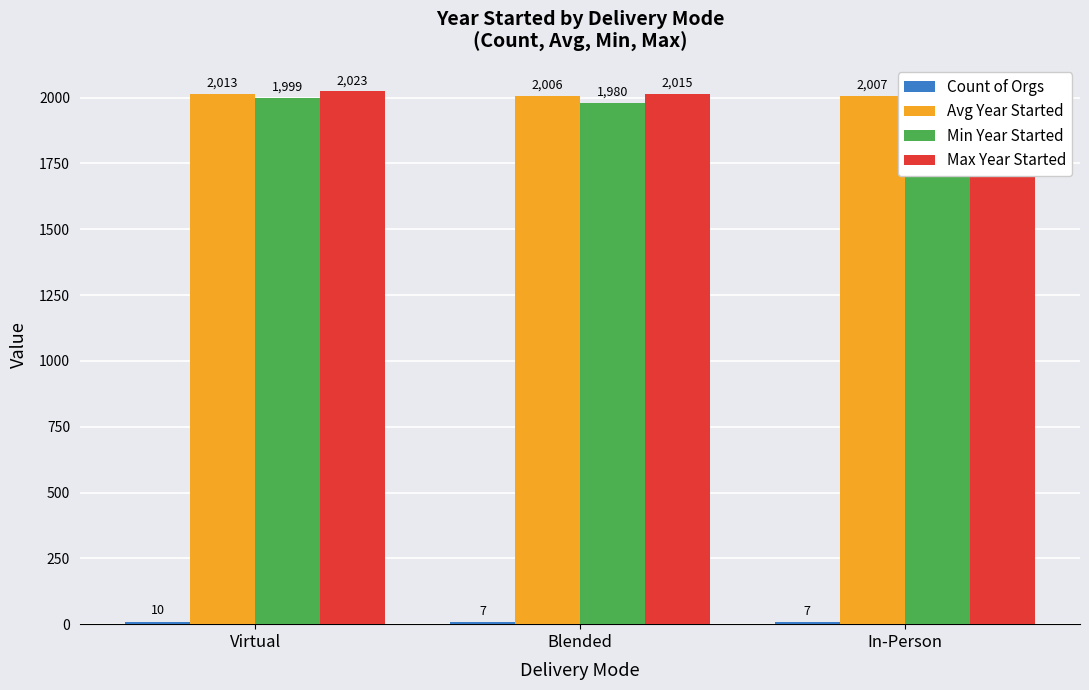

The value of Max Year Started at In-Person is 3439. True or false?

False